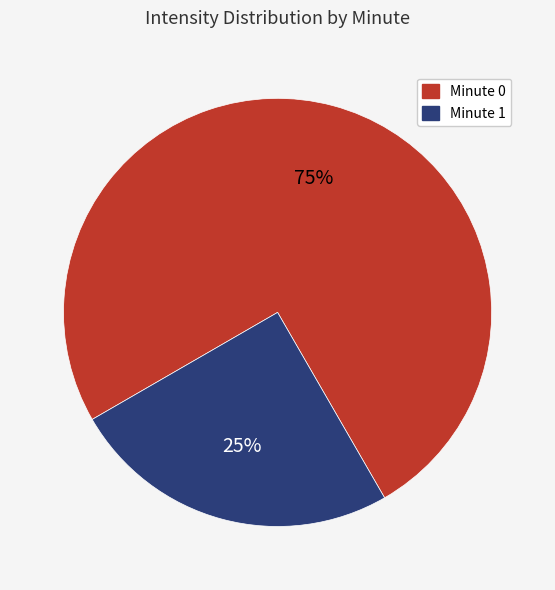

Count the number of slices in the pie.

2